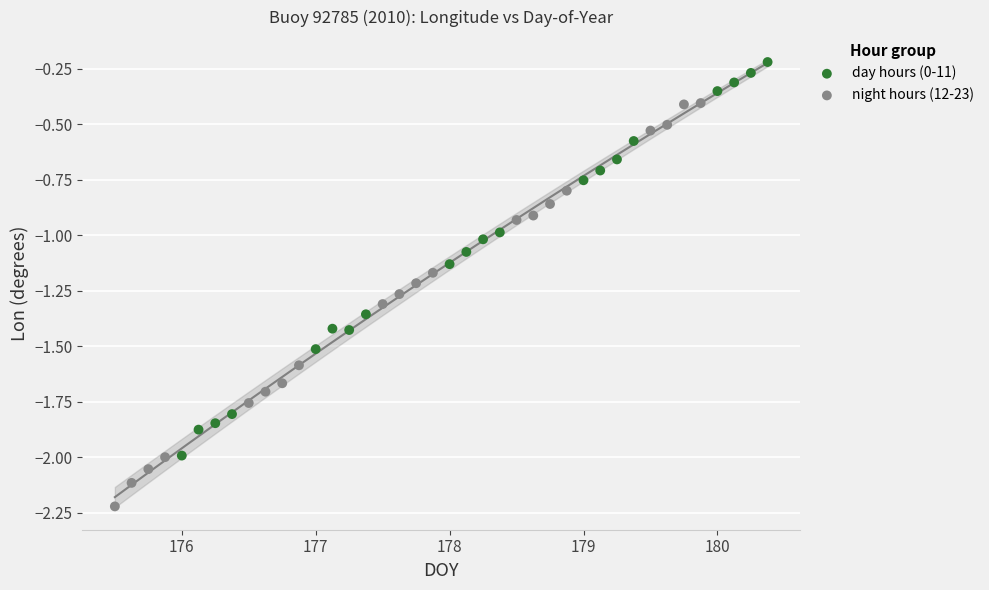

Which series reaches the minimum Y coordinate?

night hours (12-23)